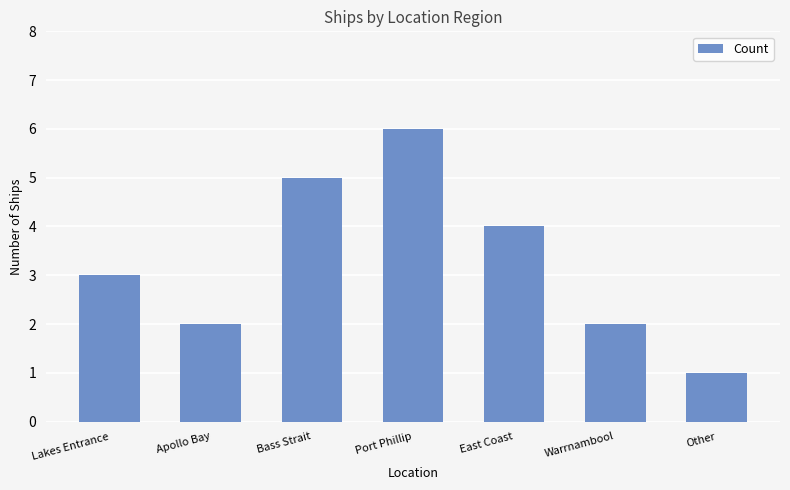

Reading right to left, transcribe all the data shown in this chart.

Other=1	Warrnambool=2	East Coast=4	Port Phillip=6	Bass Strait=5	Apollo Bay=2	Lakes Entrance=3